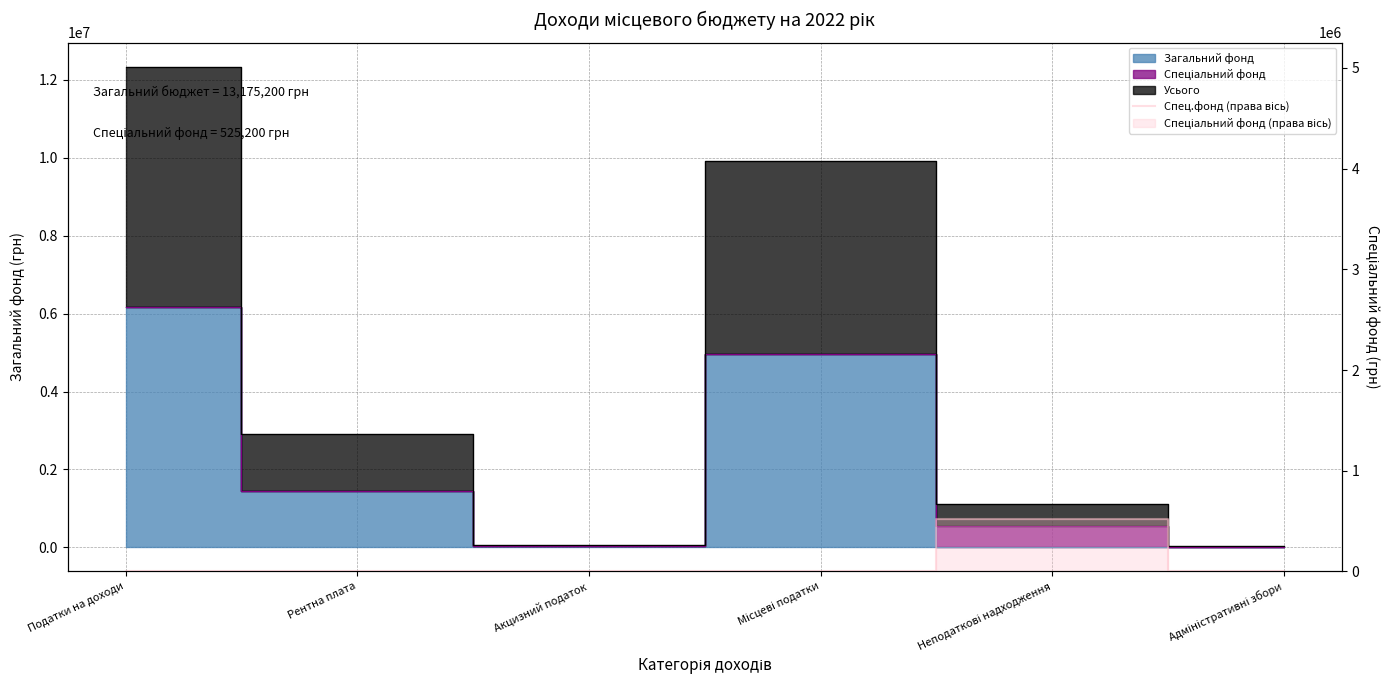

At which category does the data reach its first local peak?

Неподаткові надходження